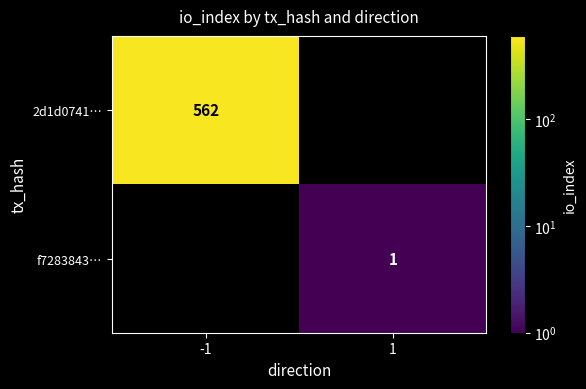

True or false: f7283843… has a value of 1 at 1.

True